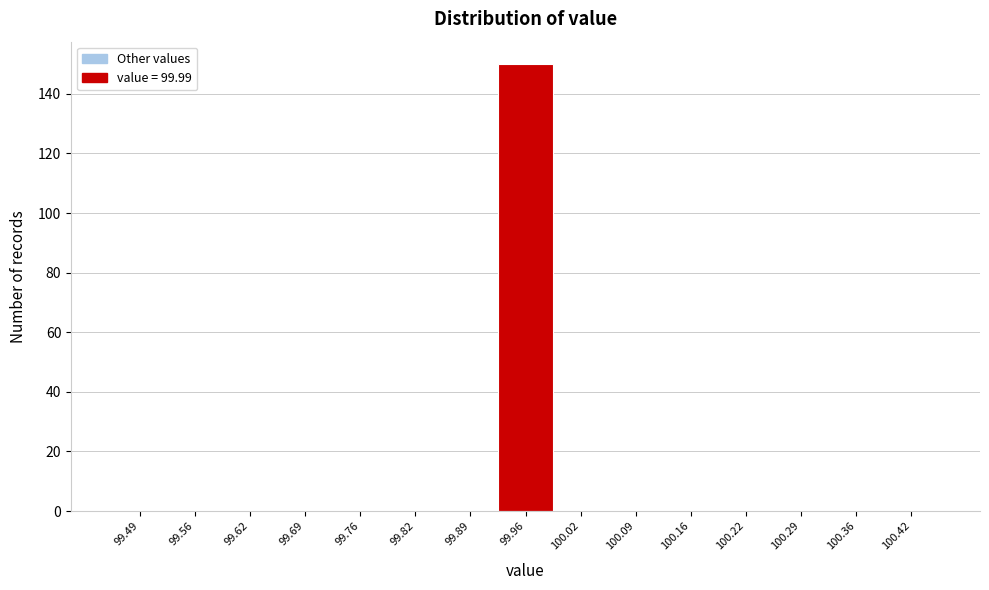

Reading left to right, transcribe all the data shown in this chart.

99.49=0	99.56=0	99.62=0	99.69=0	99.76=0	99.82=0	99.89=0	99.96=150	100.02=0	100.09=0	100.16=0	100.22=0	100.29=0	100.36=0	100.42=0